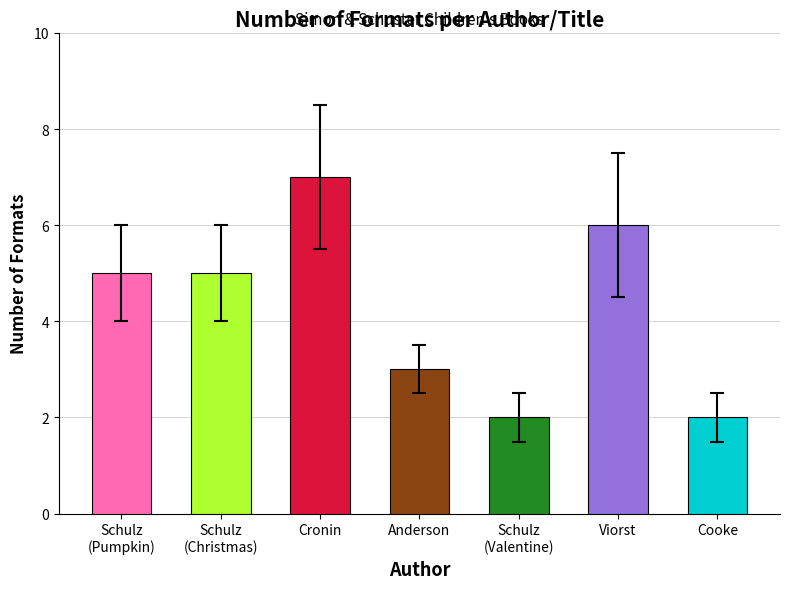

Reading left to right, what are all the values shown in this chart?

Schulz
(Pumpkin)=5	Schulz
(Christmas)=5	Cronin=7	Anderson=3	Schulz
(Valentine)=2	Viorst=6	Cooke=2